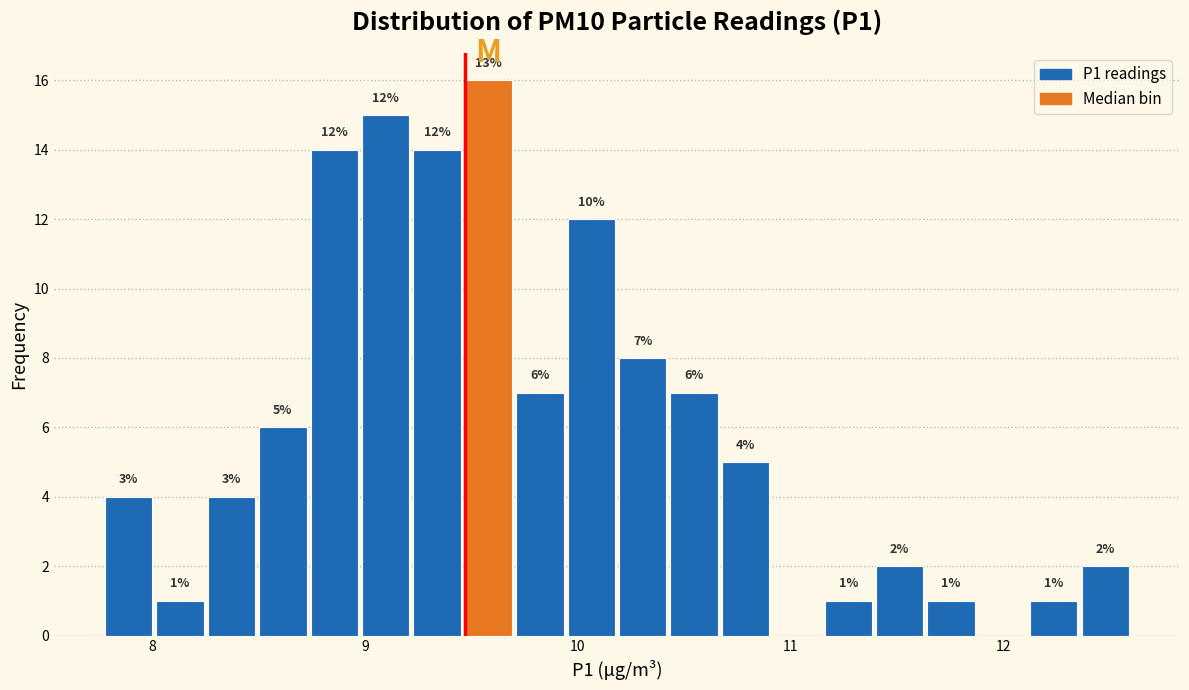

Read against the x-axis, roughly where is the centre of the tallest bar?

9.6